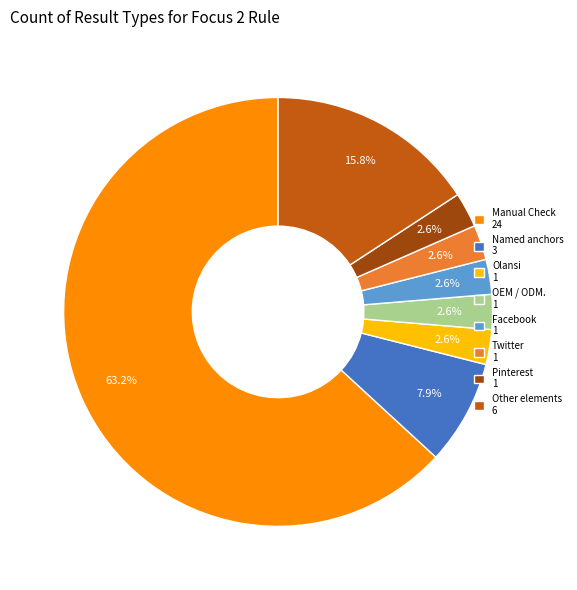

Which slice is the largest?

Manual Check 24